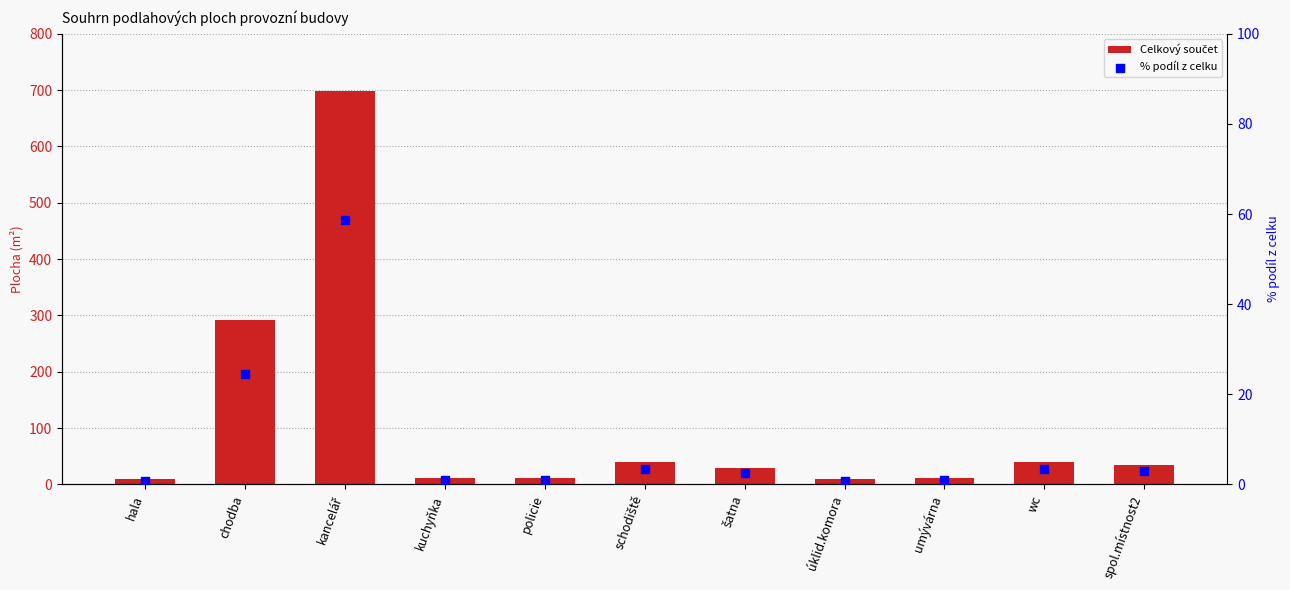

Is the value of Celkový součet at wc greater than the value of % podíl z celku at šatna?

Yes